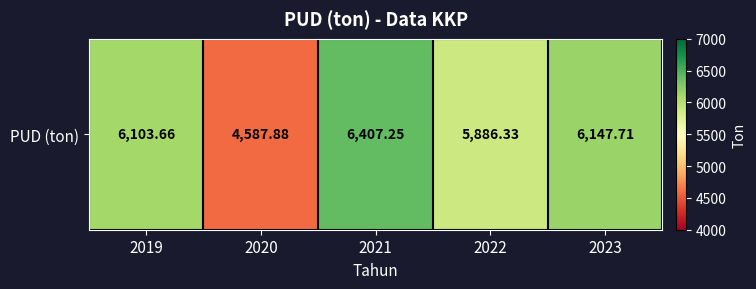

What is the average value?

5826.6